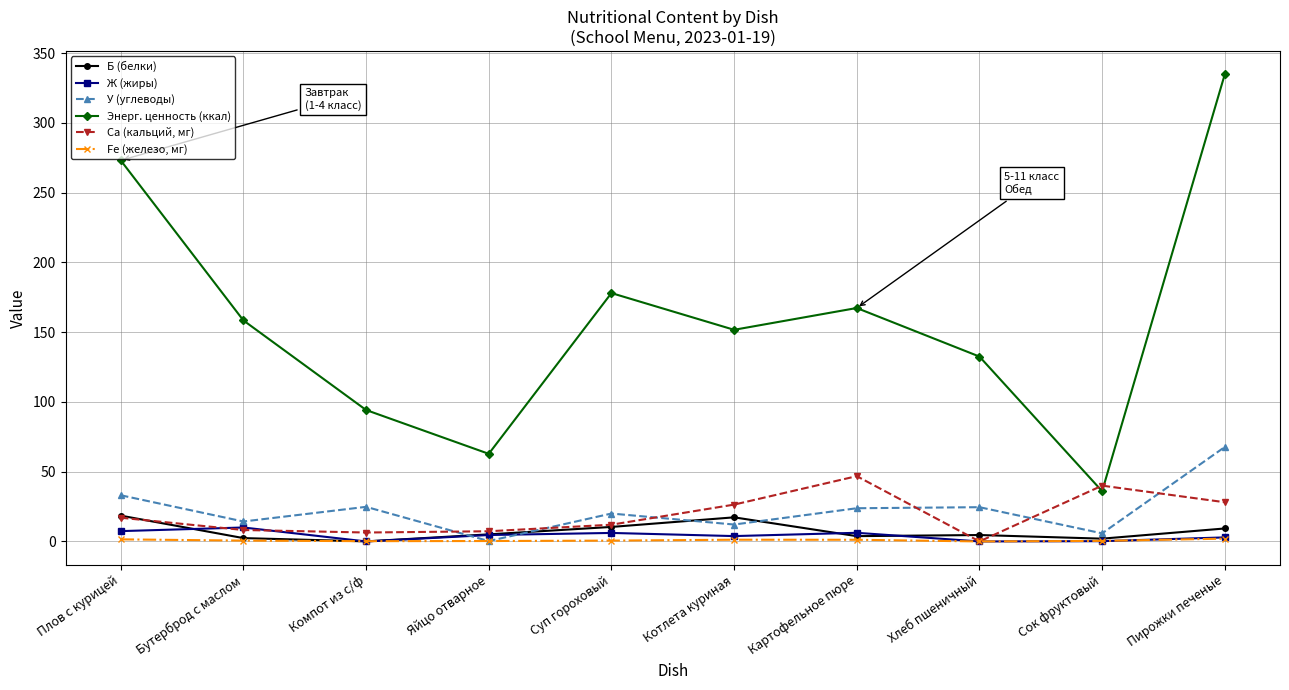

Where is the first local maximum for У (углеводы)?

Компот из с/ф